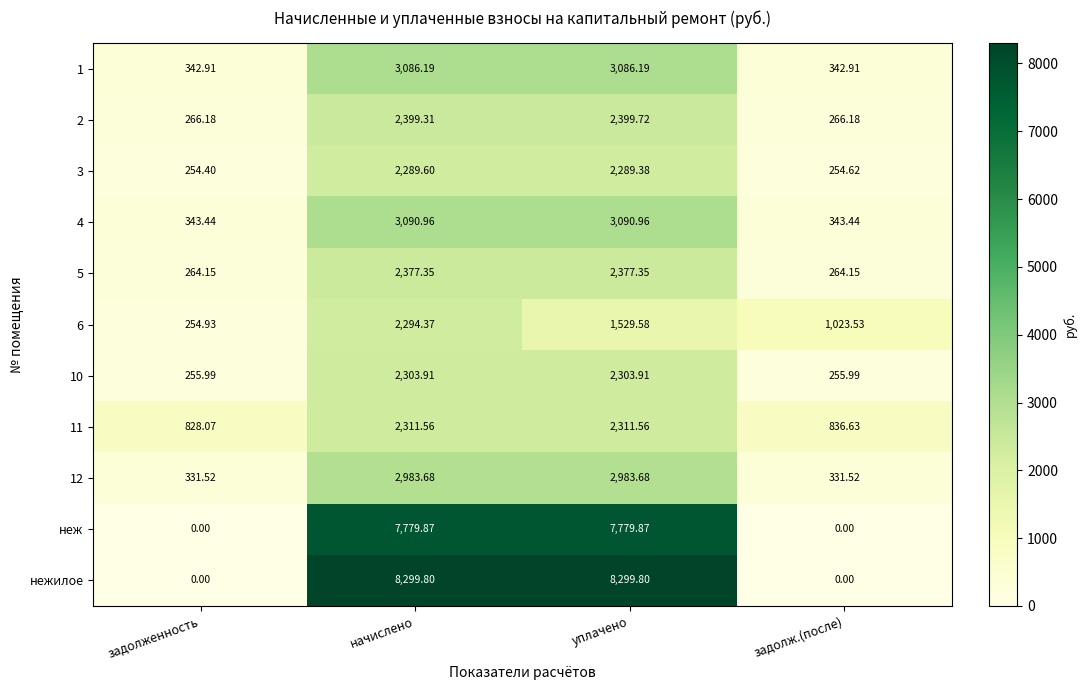

Which series has the largest range (max minus min)?

нежилое